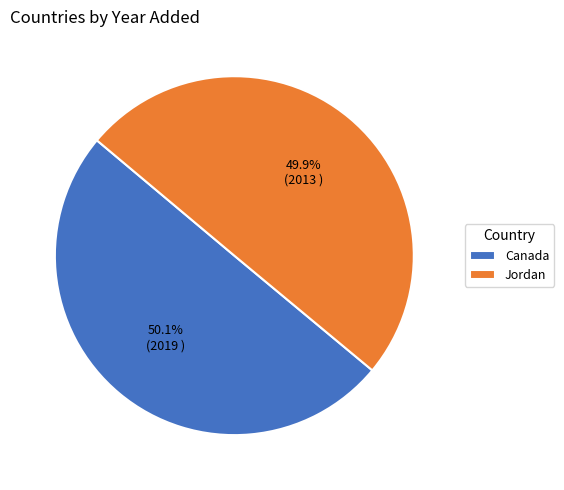

Combined, what portion of the pie is Canada and Jordan?

100.0%